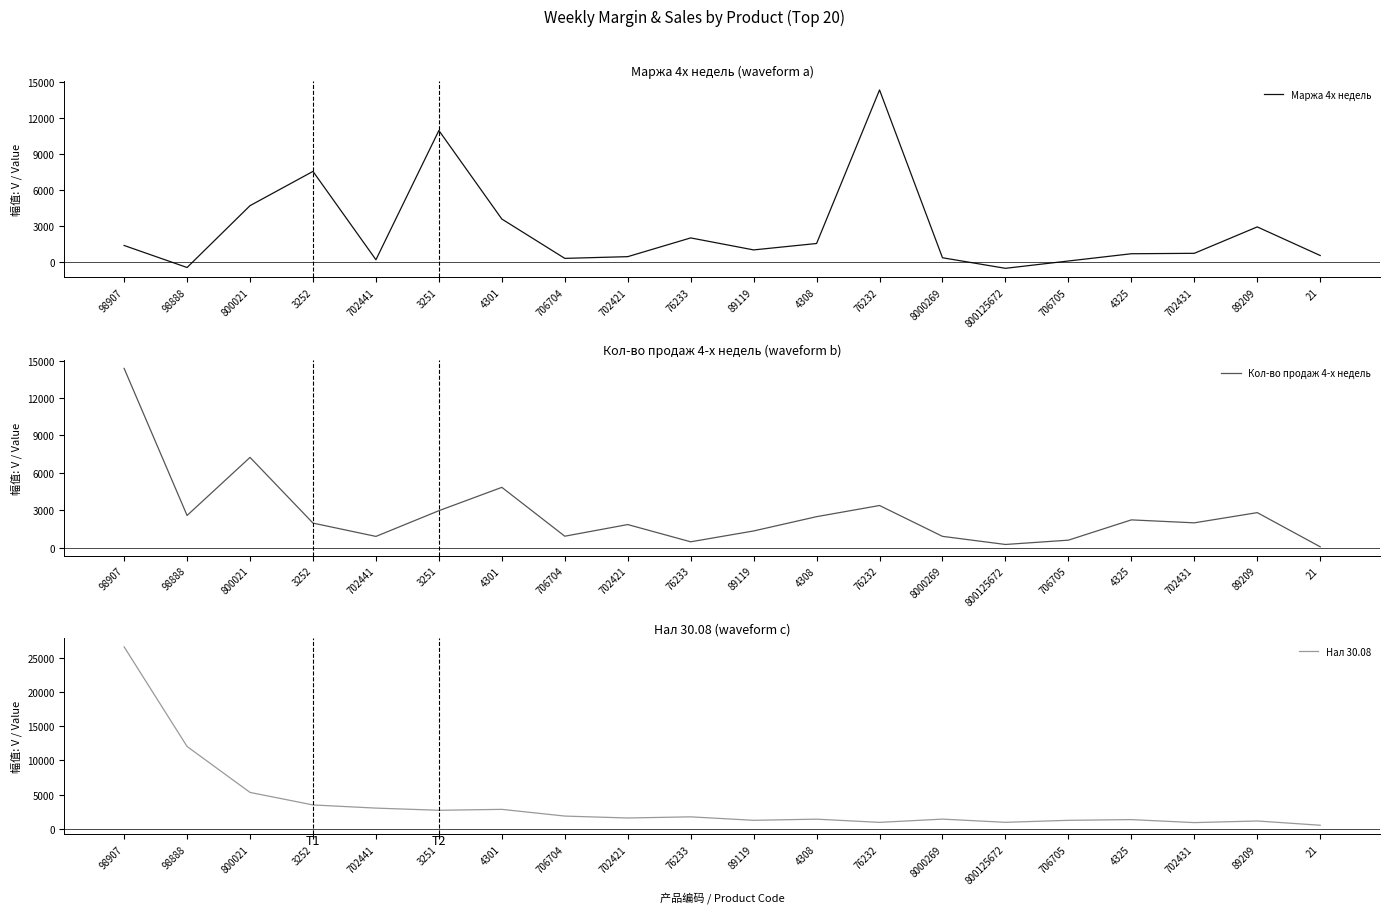

What is the total value across all series at 89209?

6902.1